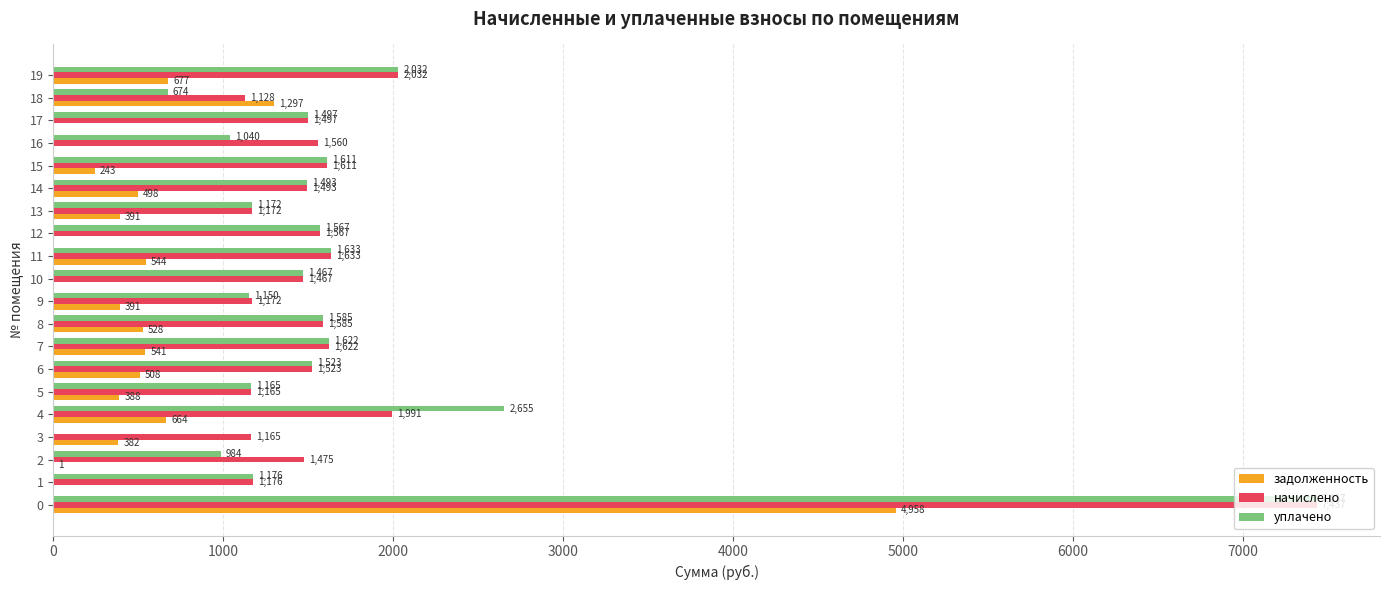

What is the greatest value displayed?

7436.7